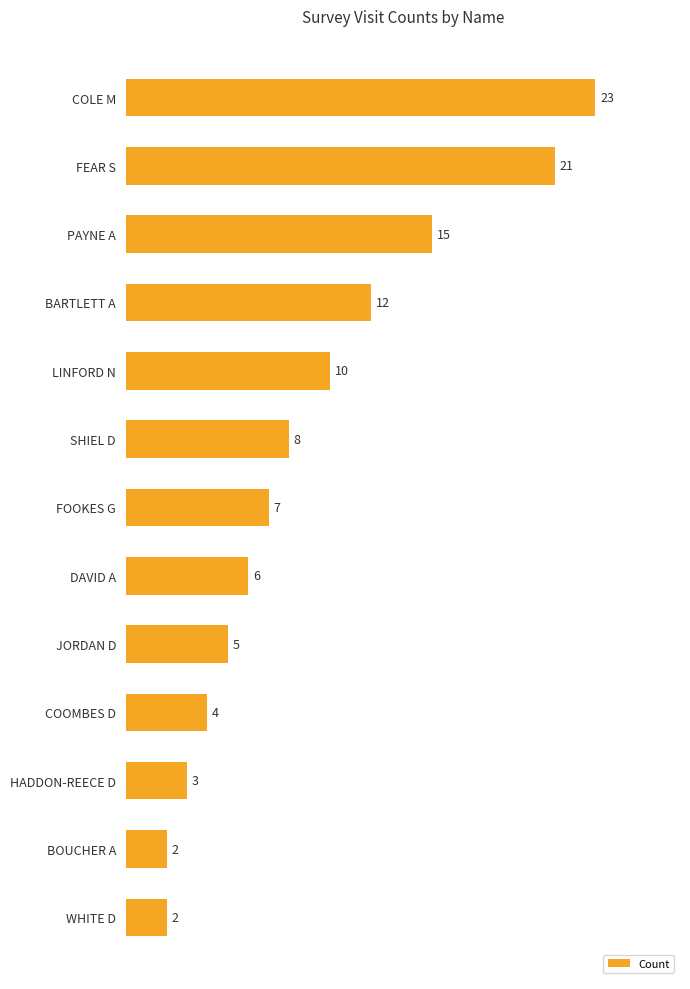

Is it true that the value at COOMBES D is 6?

False